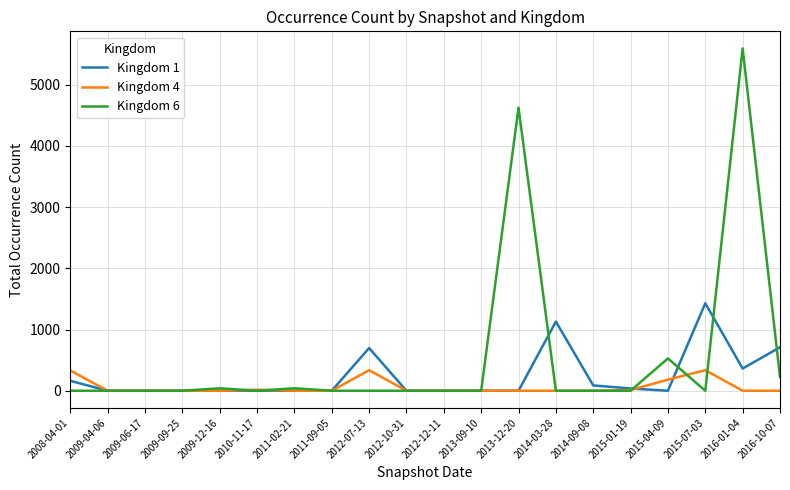

Which series has the widest spread of values?

Kingdom 6